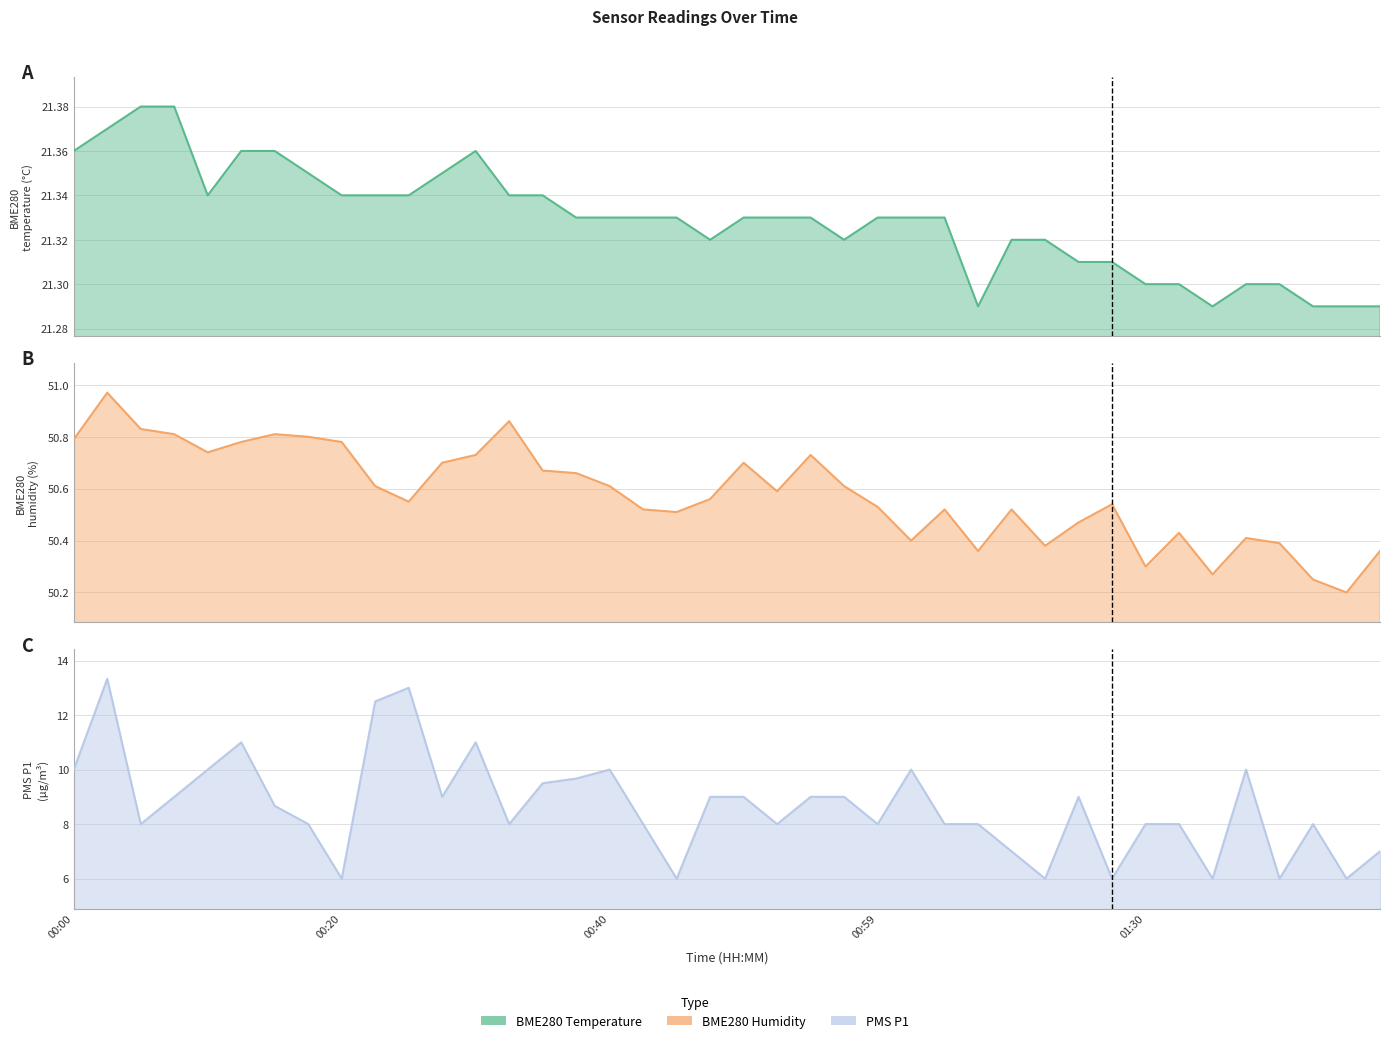

What are all the series names shown in the legend?

BME280_temperature, BME280_humidity, PMS_P1